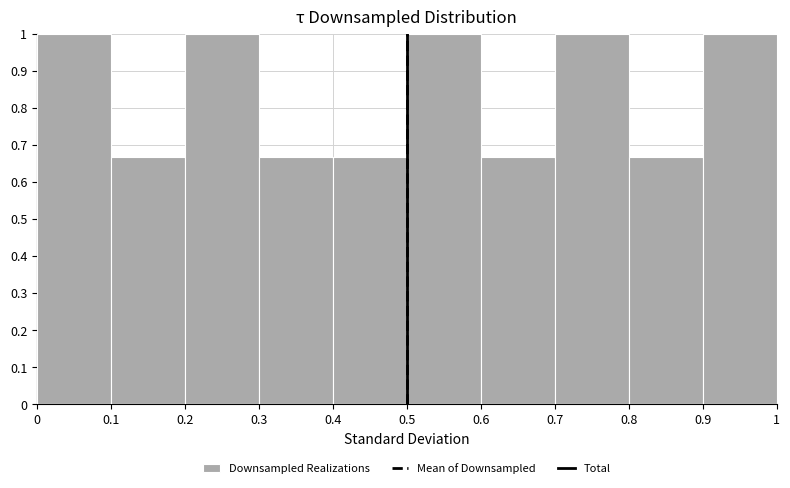

How tall is the bar that spans 0.3 to 0.4 on the x-axis? The values are not printed on the chart, so give them approximately, as read against the axis.

0.67